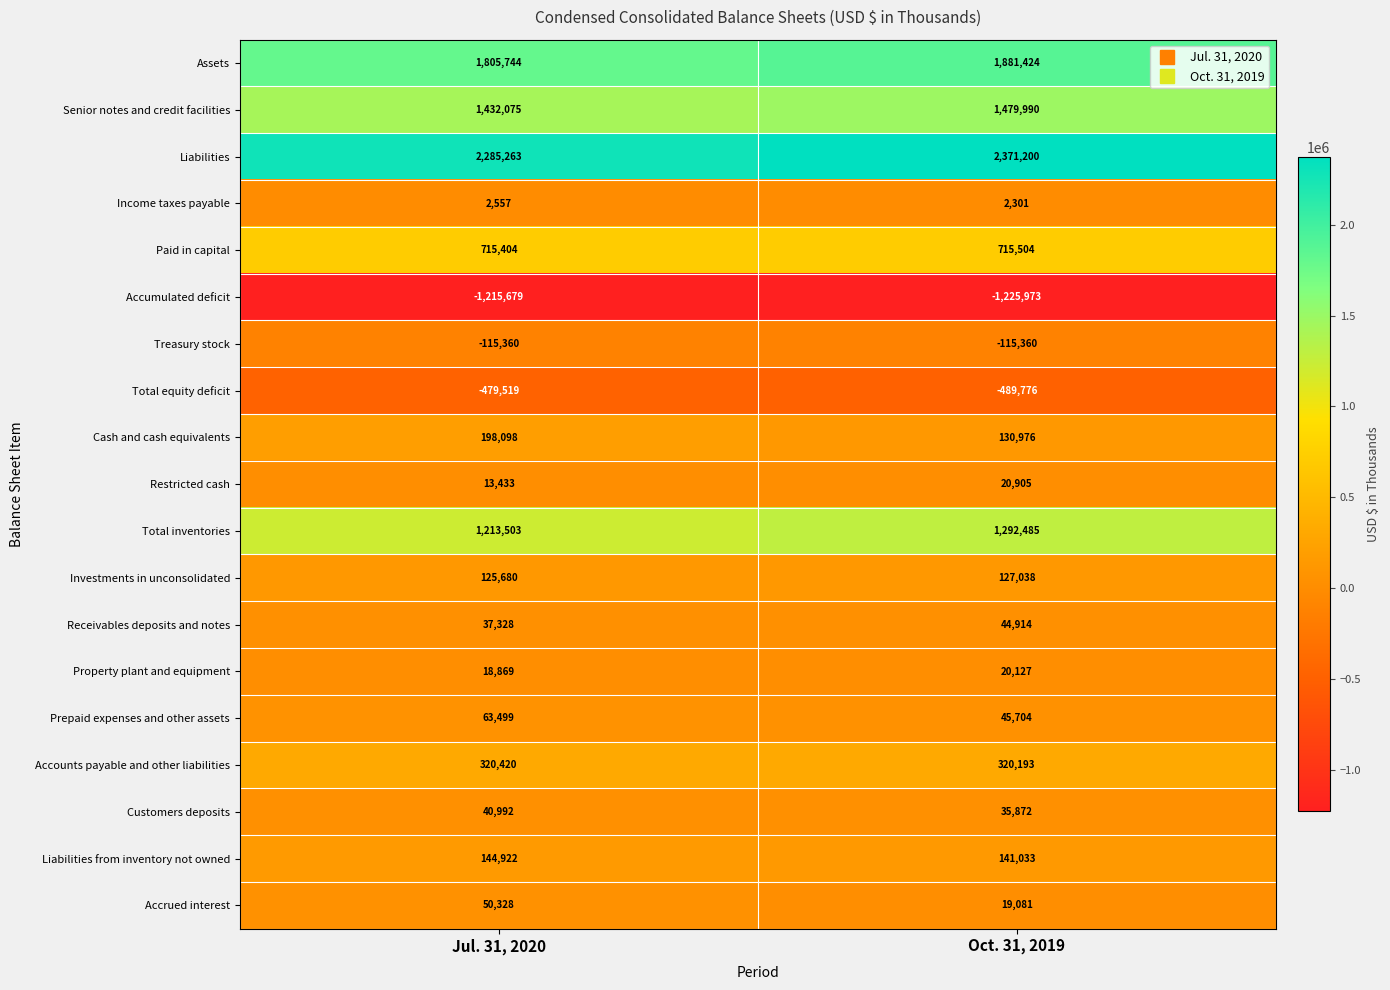

Is it true that Prepaid expenses and other assets equals 45704 at Oct. 31, 2019?

True